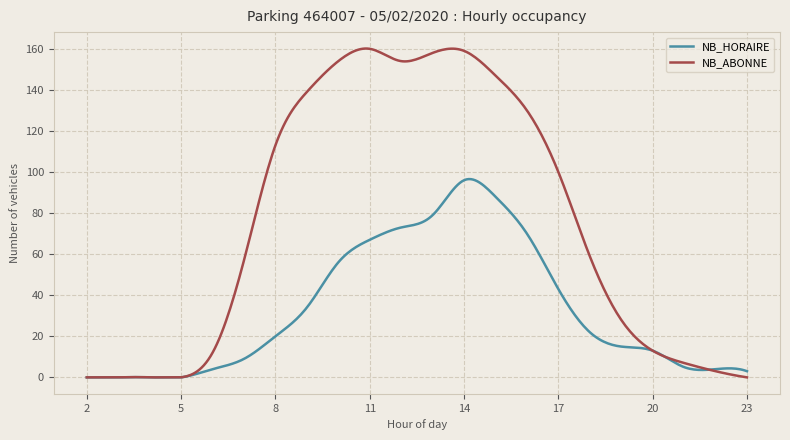

True or false: NB_ABONNE has more than 0 interior local peaks.

True